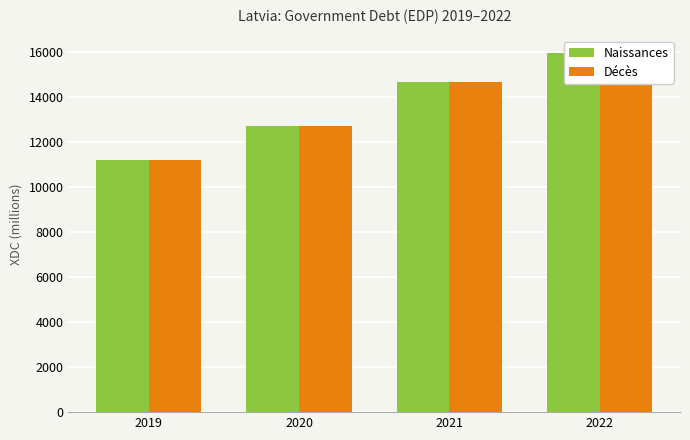

Read the Naissances value at 2021.

14688.4